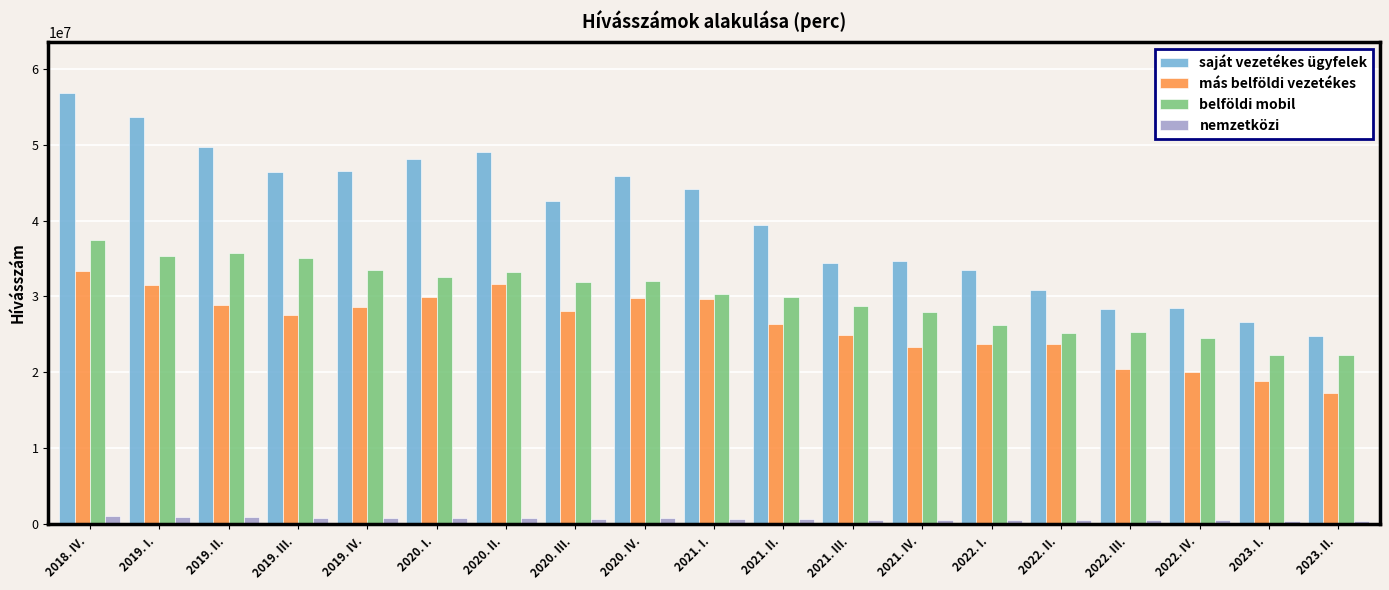

How many categories are shown in the chart?

19